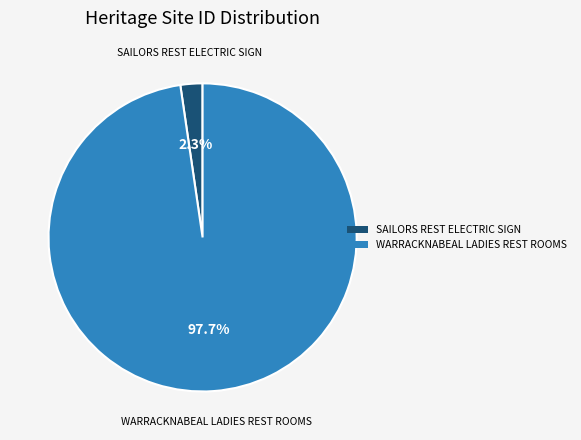

Which category has the smallest portion of the pie?

SAILORS REST ELECTRIC SIGN